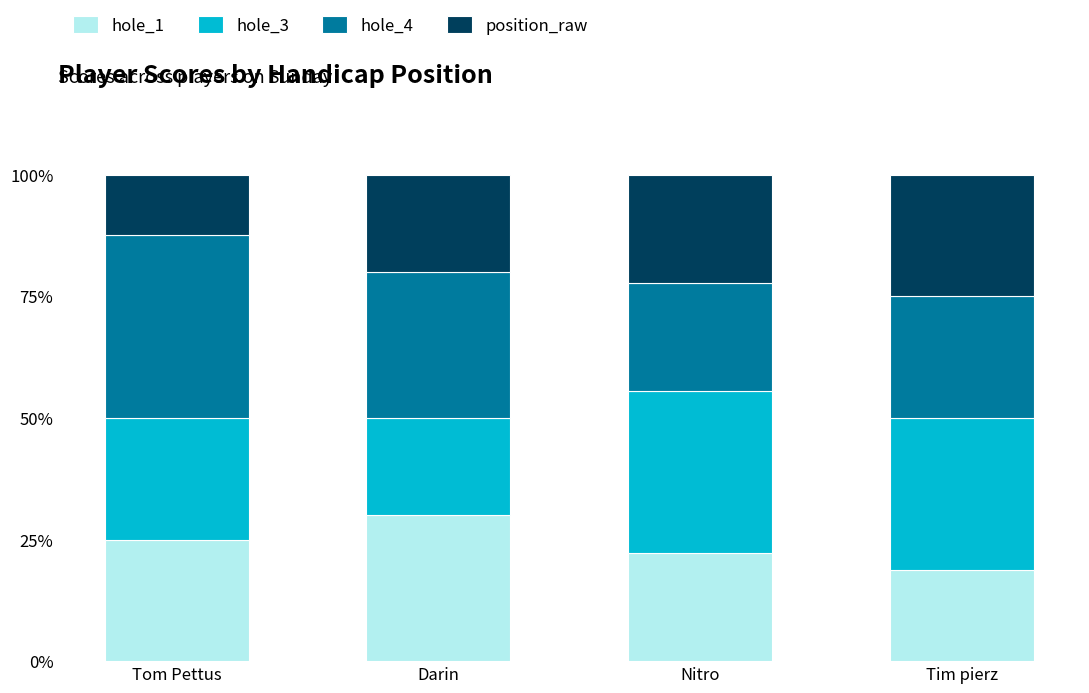

What is the highest value of the hole_1 series?

30.0